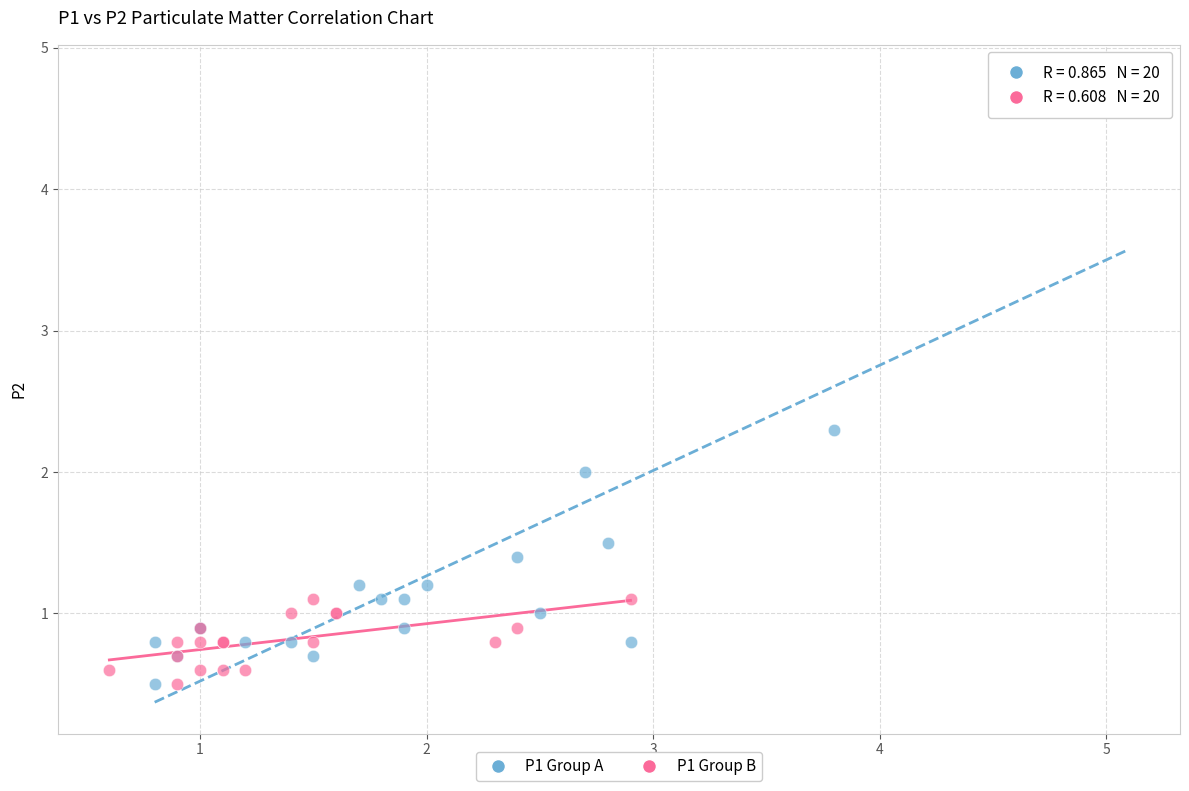

Which series reaches the maximum Y coordinate?

P1 Group A